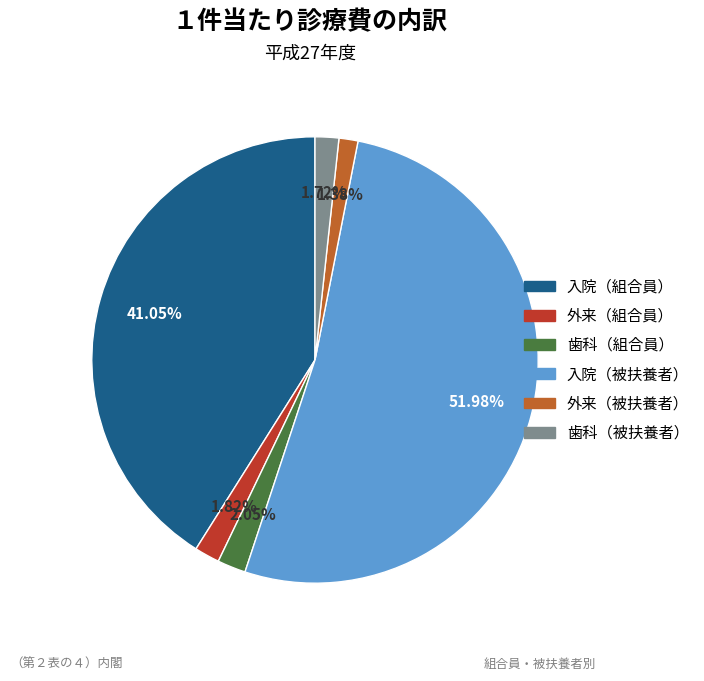

Is there a majority slice in this chart?

Yes